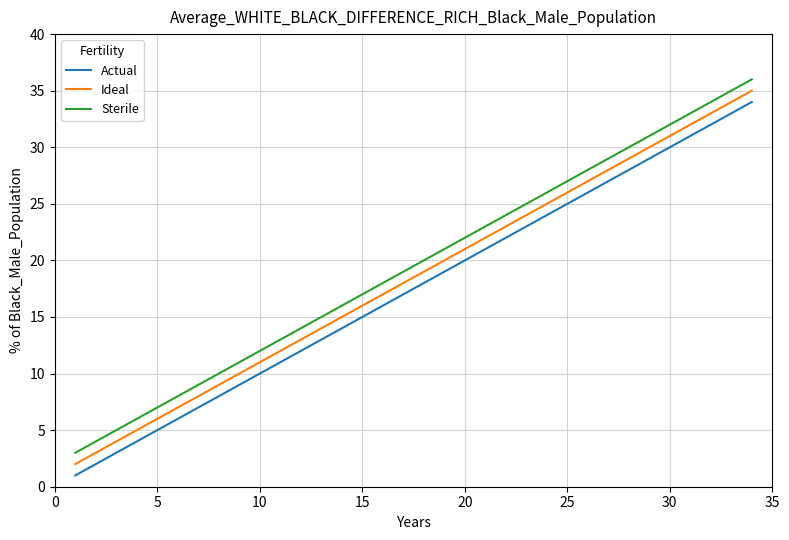

True or false: Ideal and Actual cross at least once.

False